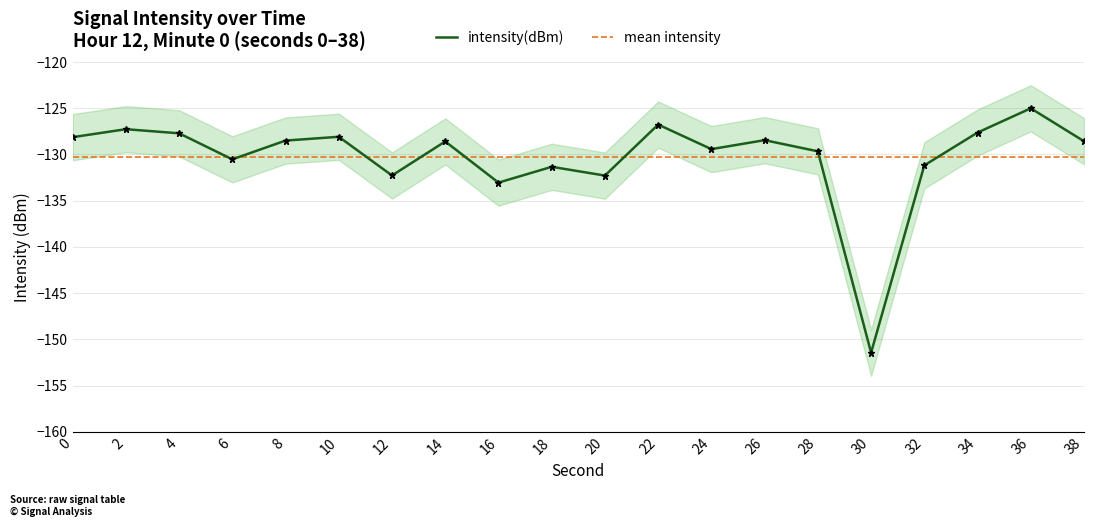

At which category does the chart reach its peak across all series?

36